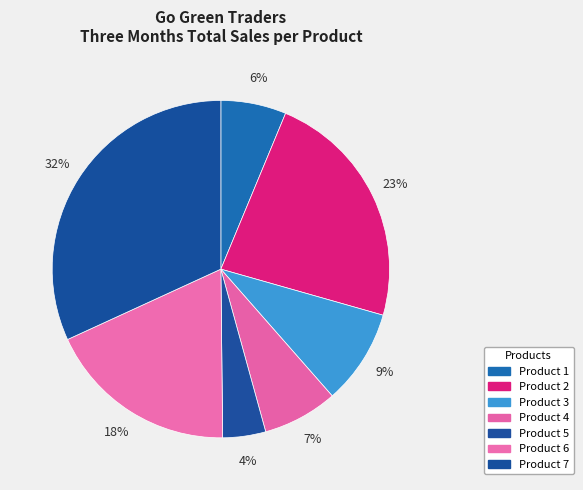

What is the change in value from Product 4 to Product 7?

+40373.8